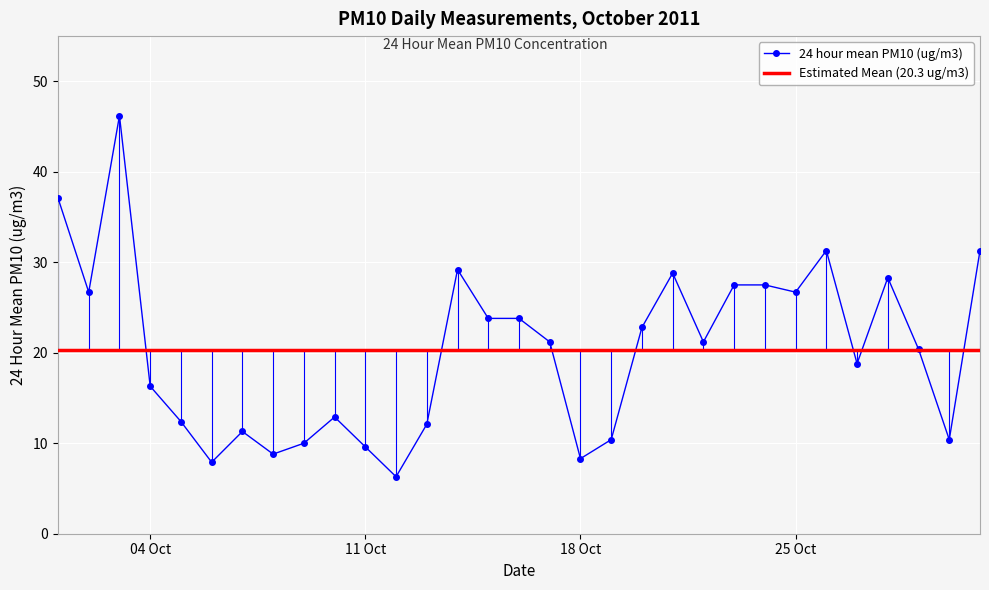

True or false: 24 hour mean PM10 (ug/m3) has more than 1 interior local peaks.

True